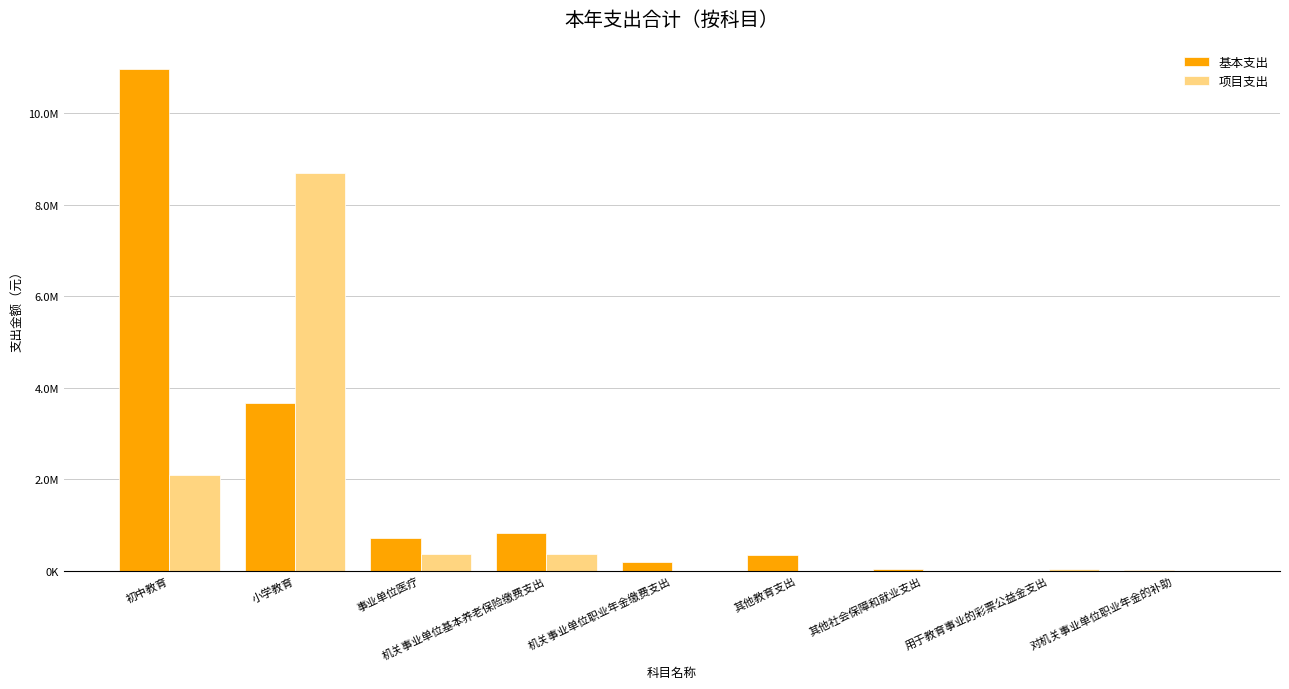

At which label does 基本支出 first exceed 339345?

初中教育